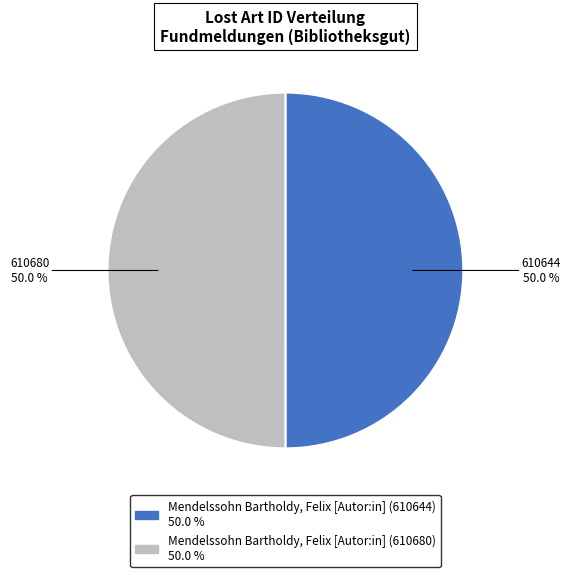

To the nearest percent, what is the combined percentage of Mendelssohn Bartholdy, Felix [Autor:in] (610680) and Mendelssohn Bartholdy, Felix [Autor:in] (610644)?

100%